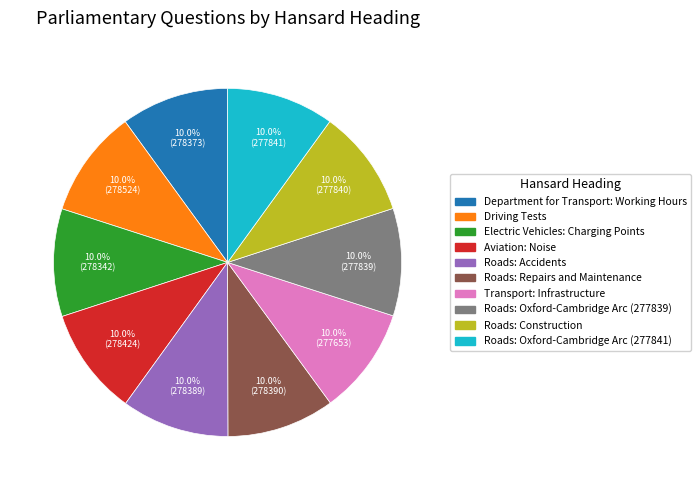

What is the ratio of the value at Driving Tests to the value at Electric Vehicles: Charging Points?

1.0